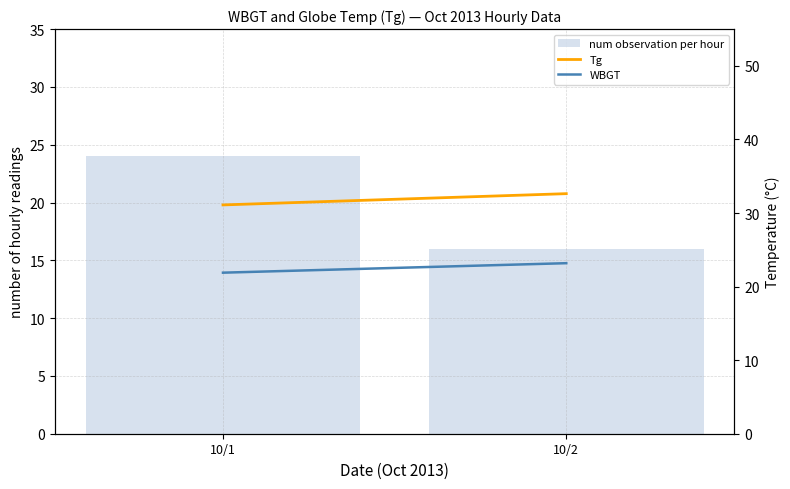

What is the sum of the Tg values at 10/1 and 10/2?

63.7